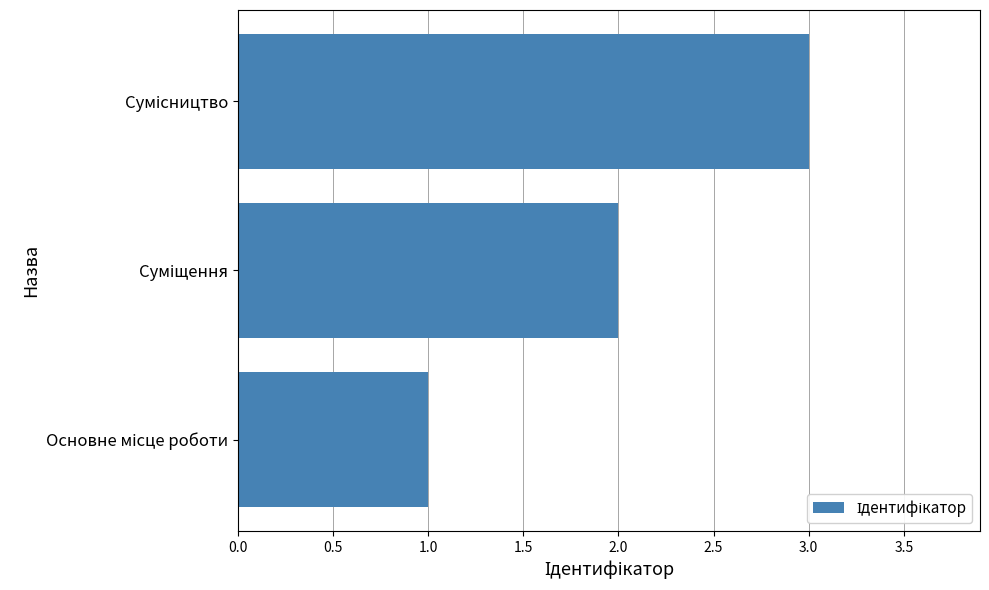

What is the difference between the maximum and minimum values?

2